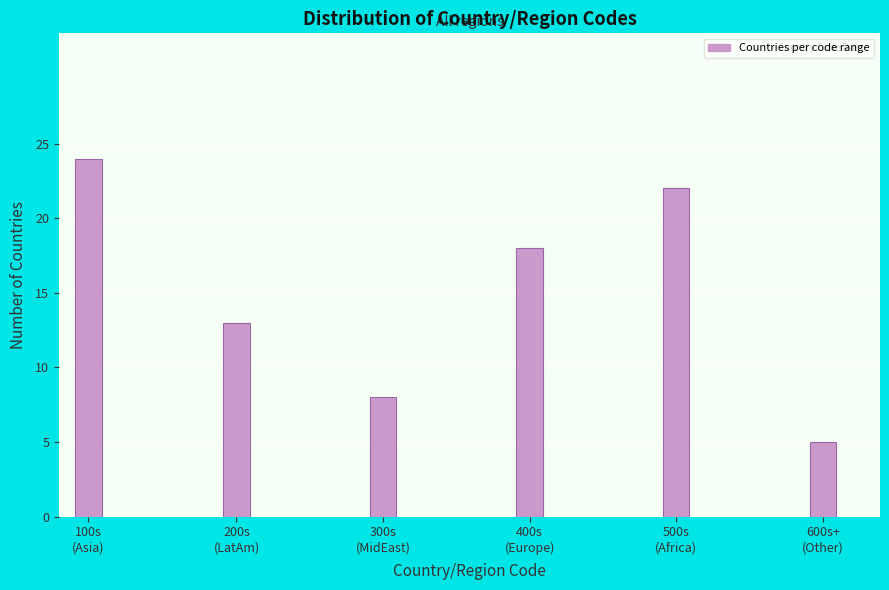

Reading left to right, what are all the values shown in this chart?

24	13	8	18	22	5